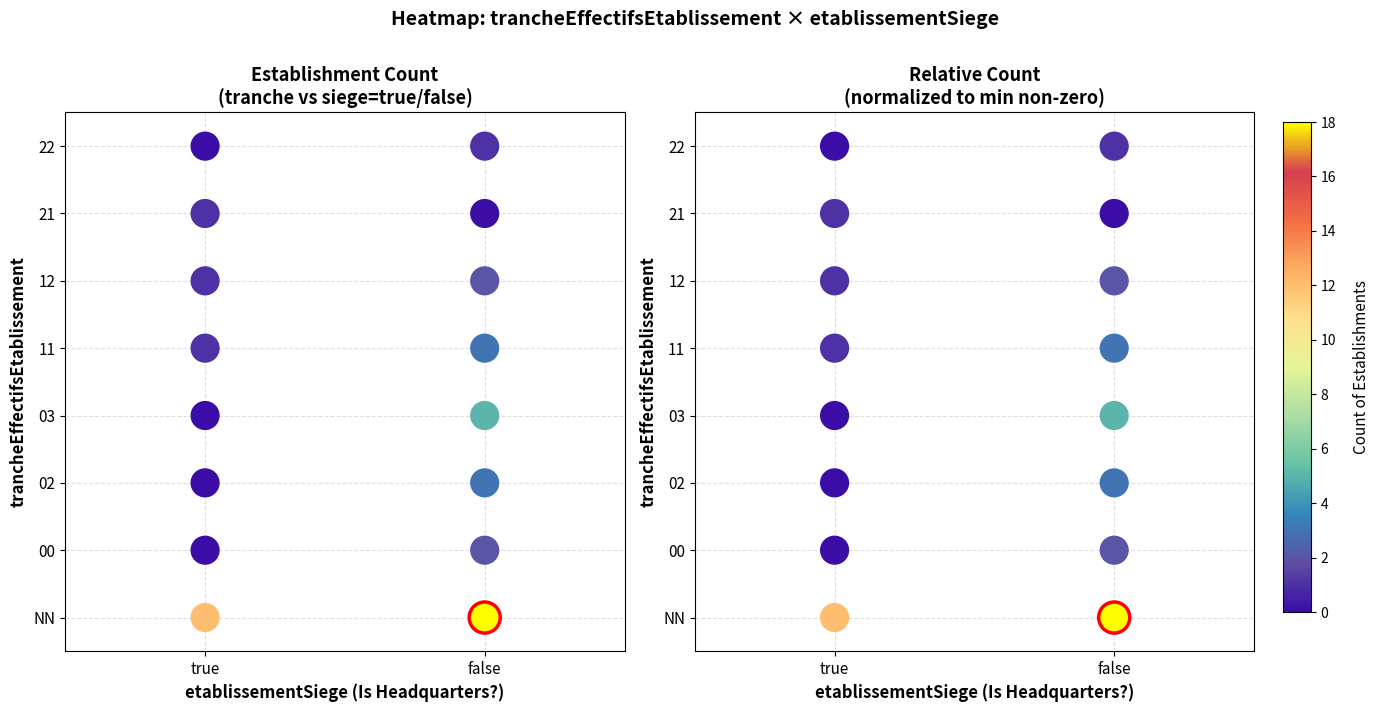

Which series has the largest range (max minus min)?

count